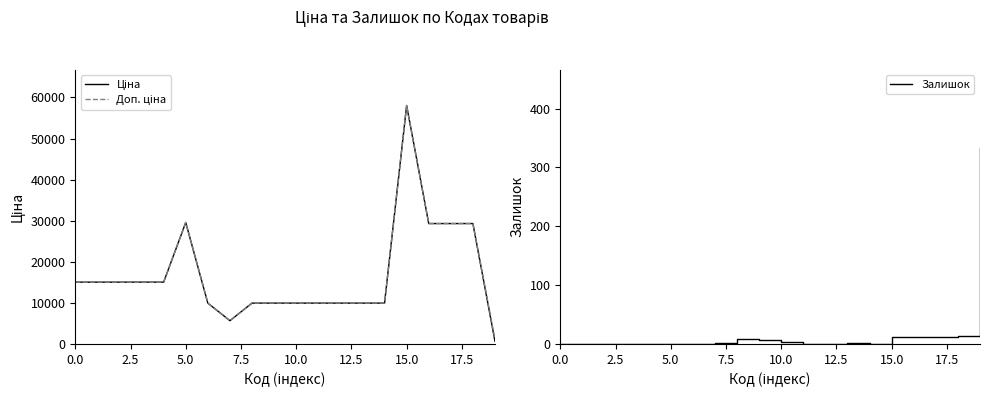

How many data points in Ціна are less than 15019?

10